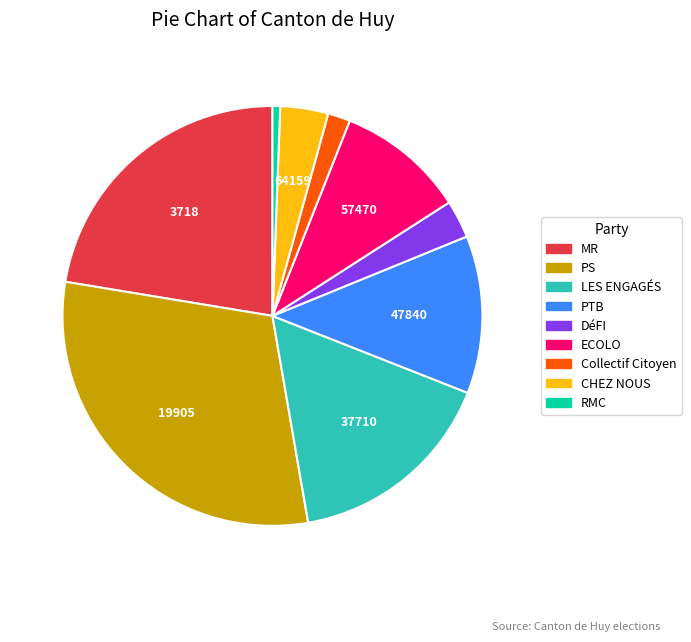

Do ECOLO and DéFI together represent more than half of the pie?

No